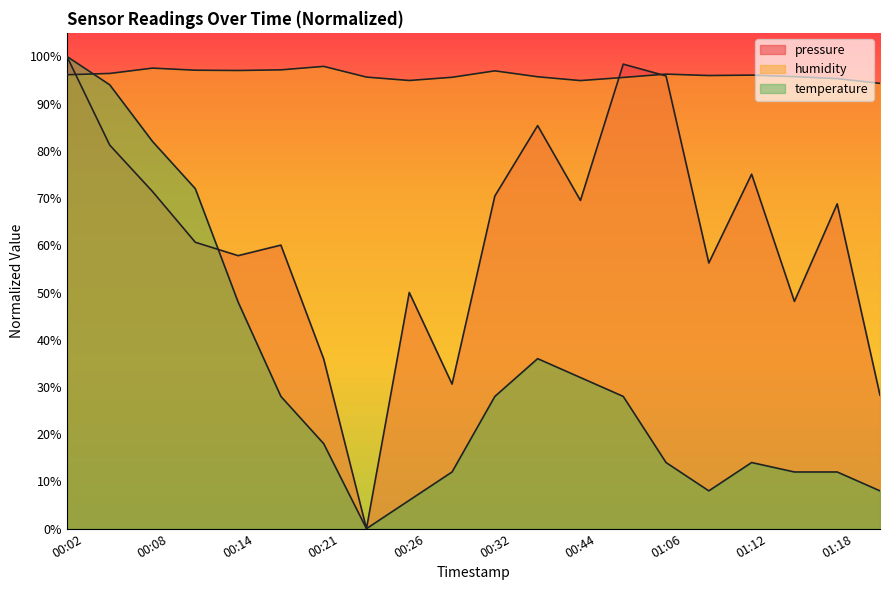

The temperature series shows 31.9 at 00:14. True or false?

False